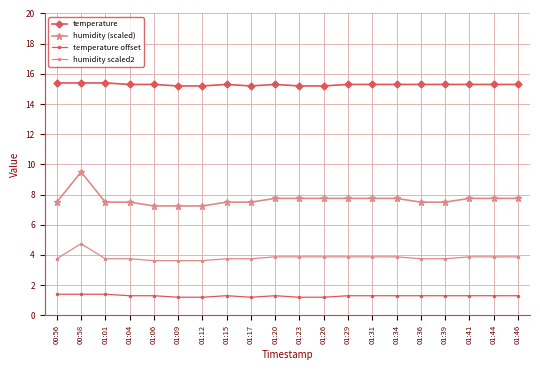

List the series in order of their peak value, highest first.

temperature, humidity (scaled), humidity scaled2, temperature offset